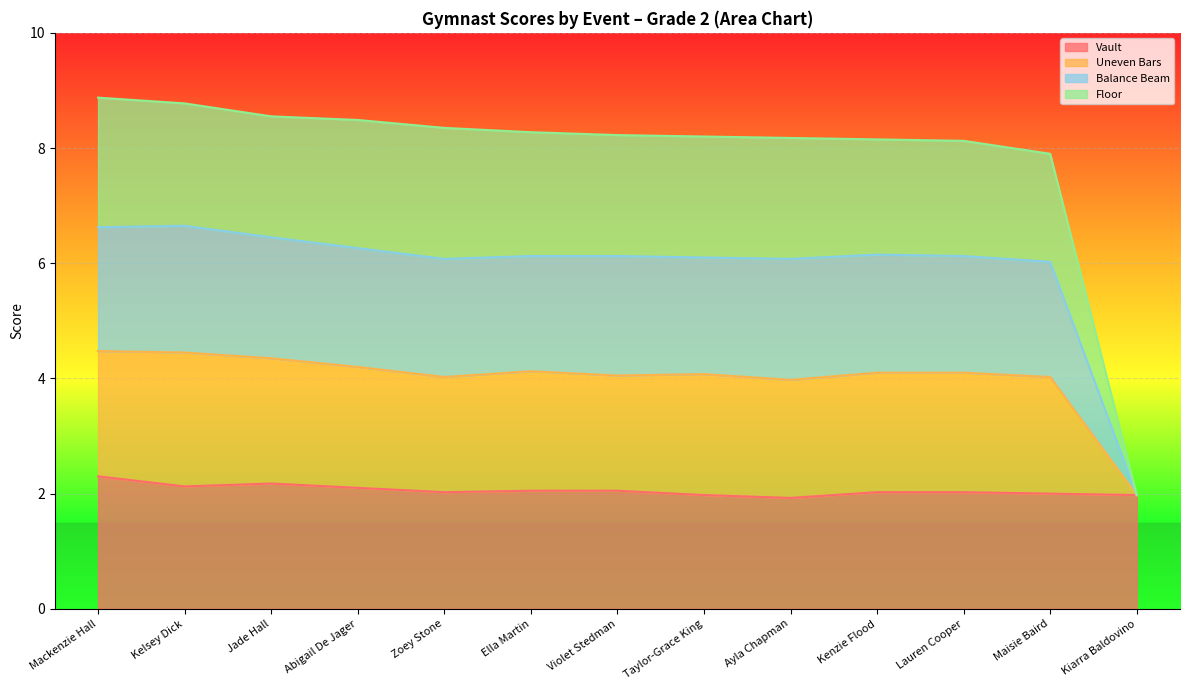

How many interior local peaks does the Vault series have?

1